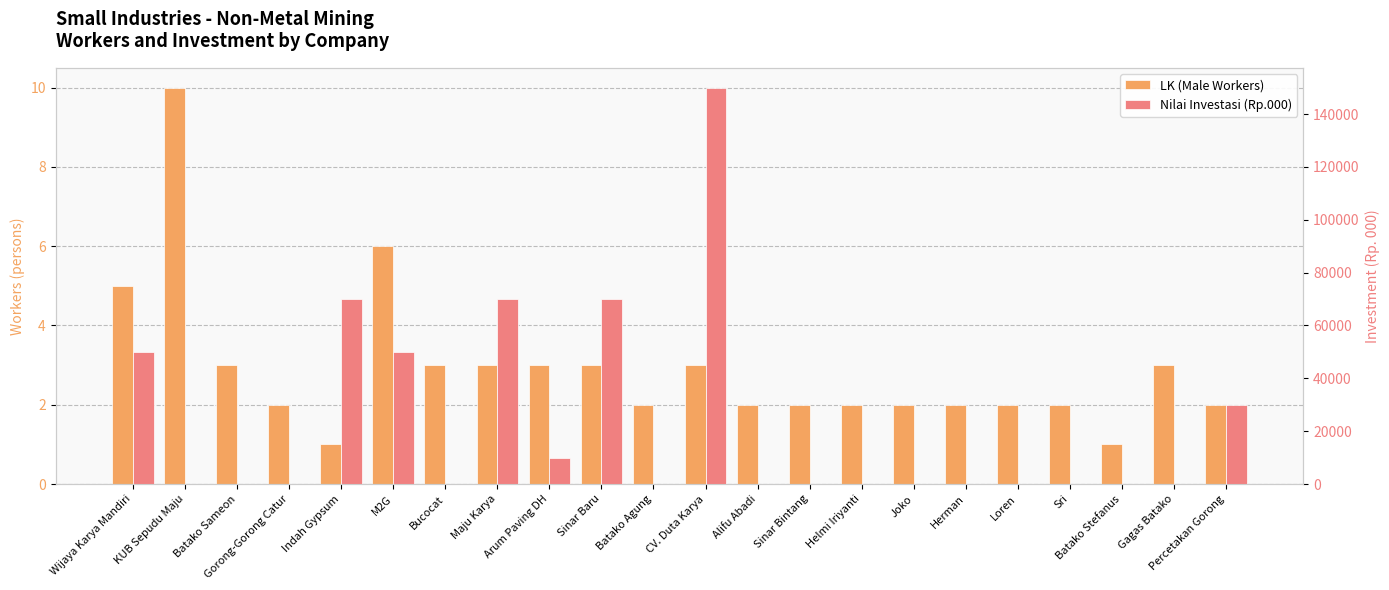

Which series has the largest total across all categories?

Nilai Investasi (Rp.000)